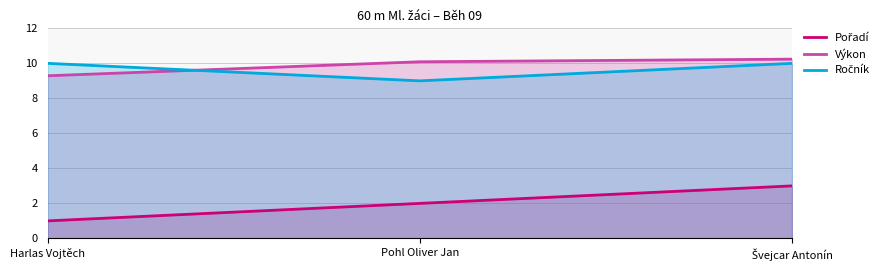

What are all the series names shown in the legend?

Pořadí, Výkon, Ročník